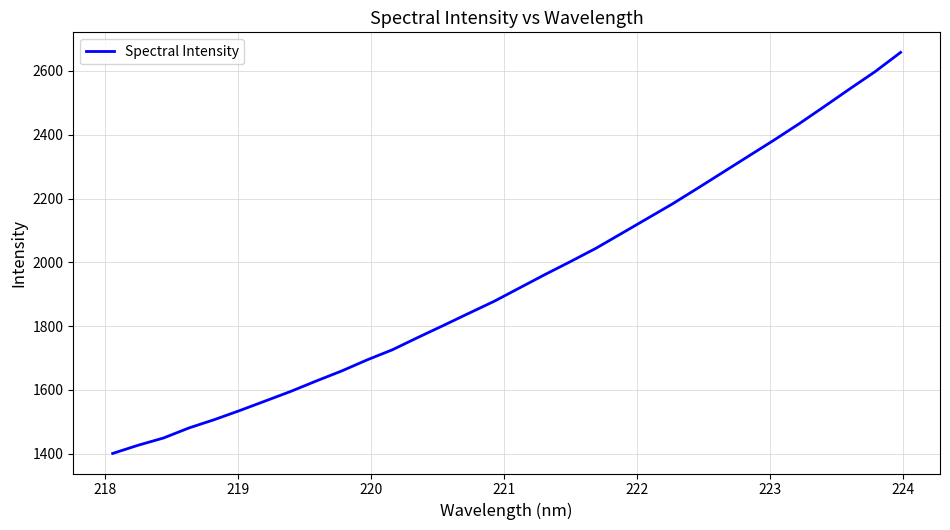

What is the minimum value shown in the chart?

1401.0